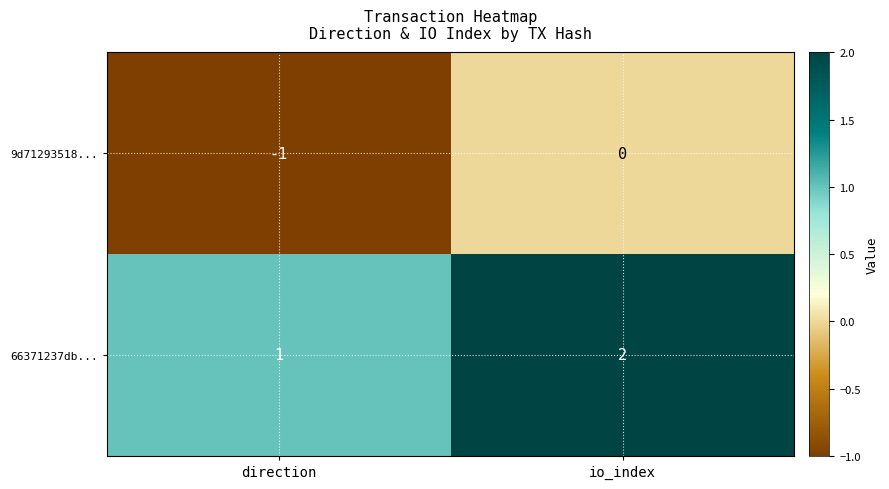

Reading left to right, transcribe all the data shown in this chart.

9d71293518...: direction=-1	io_index=0
66371237db...: direction=1	io_index=2